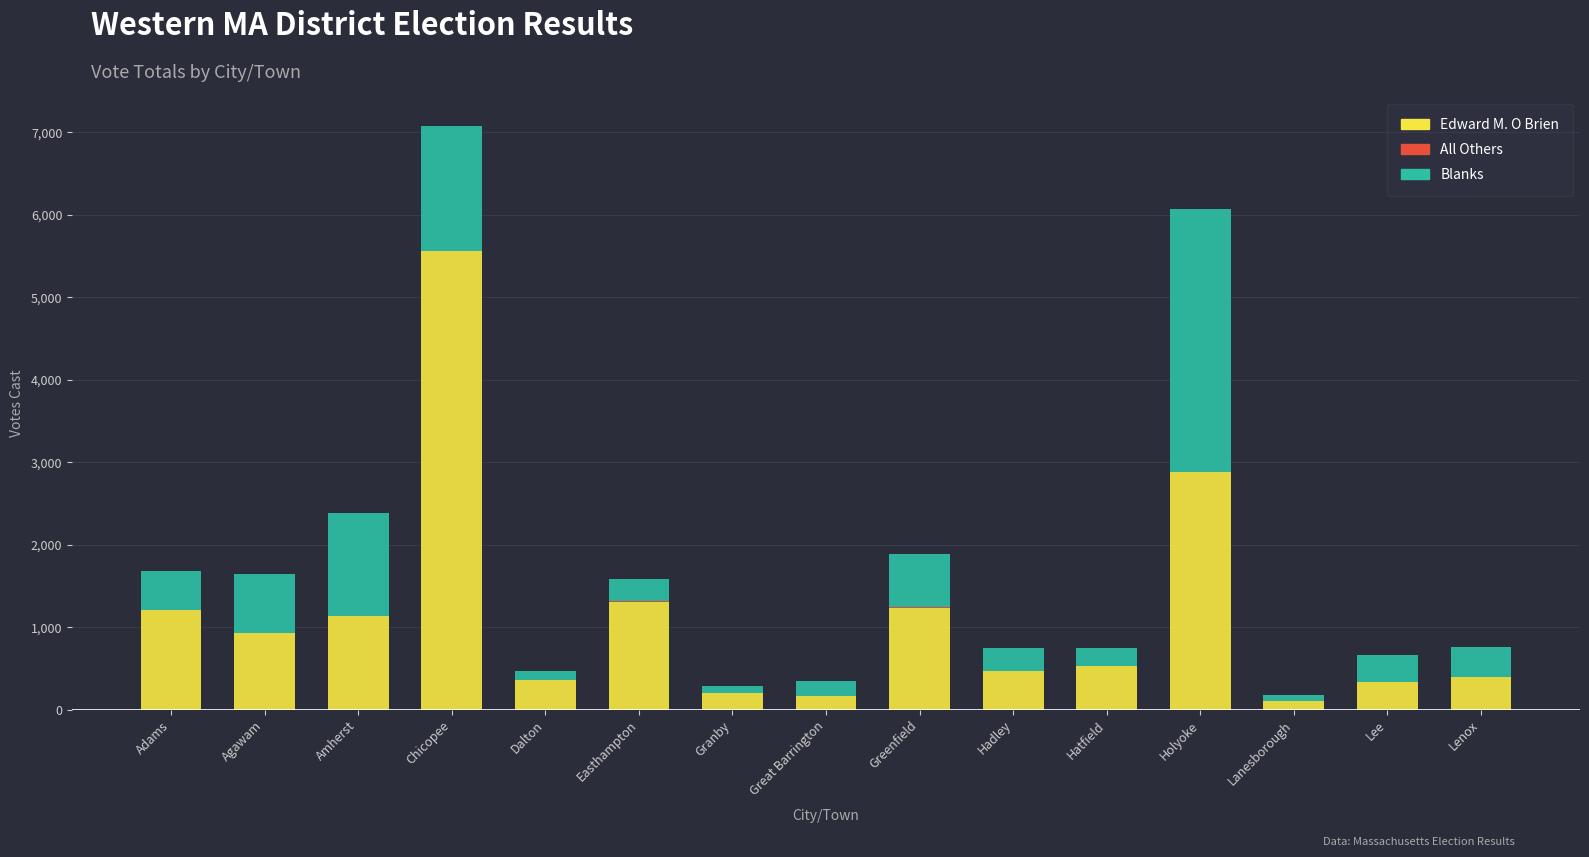

At which category is the sum across all series the highest?

Chicopee